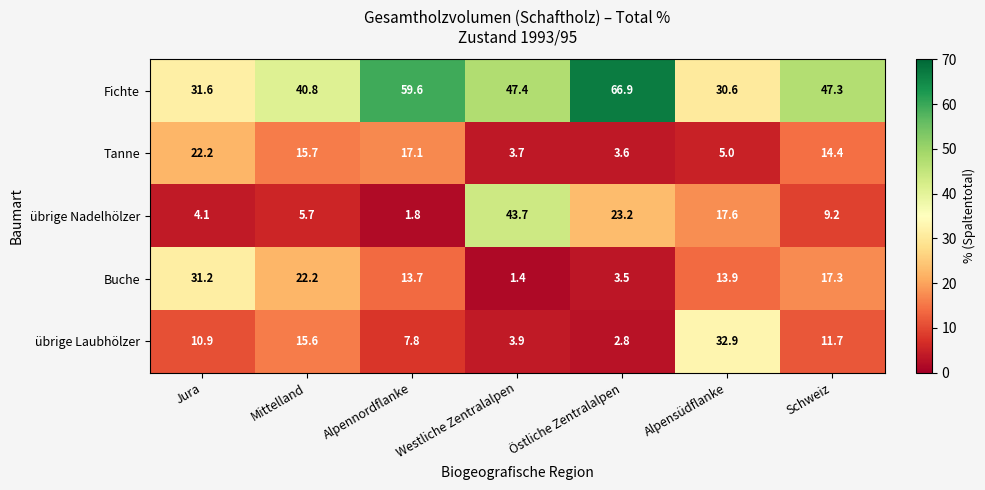

What is the approximate value of Buche at Östliche Zentralalpen?

3.5